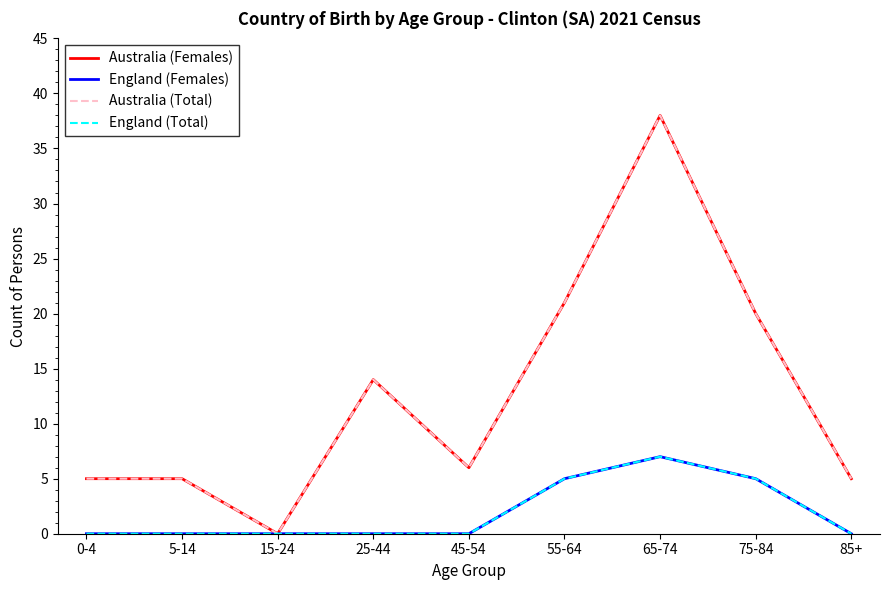

The value of Australia (Females) at 25-44 is 7. True or false?

False